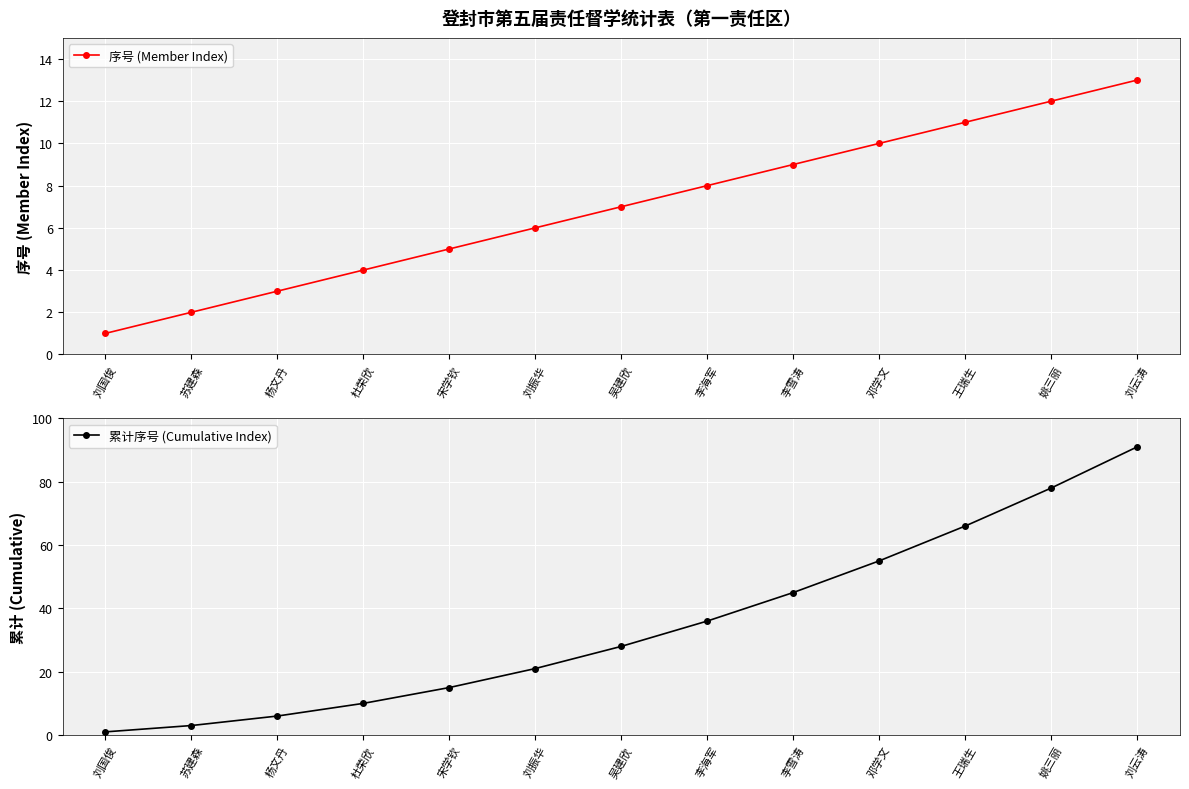

True or false: 序号 (Member Index) and 累计序号 (Cumulative Index) intersect in this chart.

False